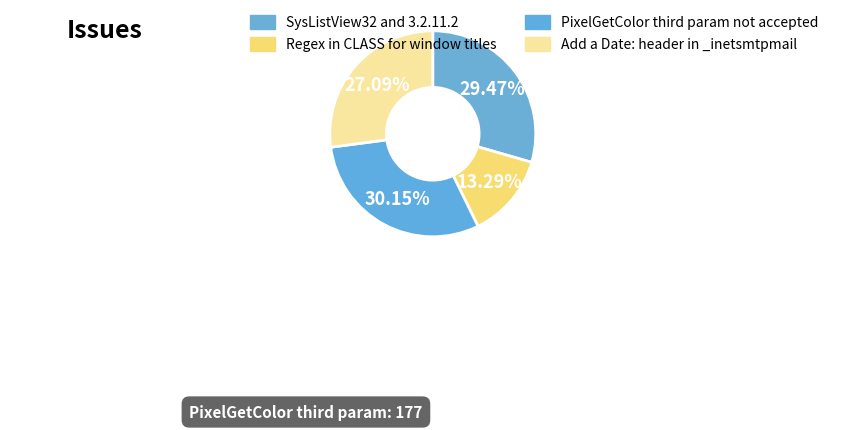

Approximately how many times larger is the value at Add a Date: header in _inetsmtpmail compared to SysListView32 and 3.2.11.2?

0.9